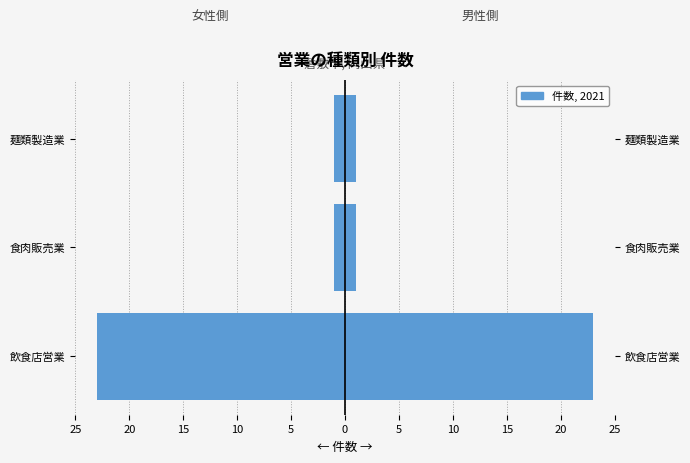

Is the value of 男性側 at 食肉販売業 greater than the value of 女性側 at 飲食店営業?

Yes